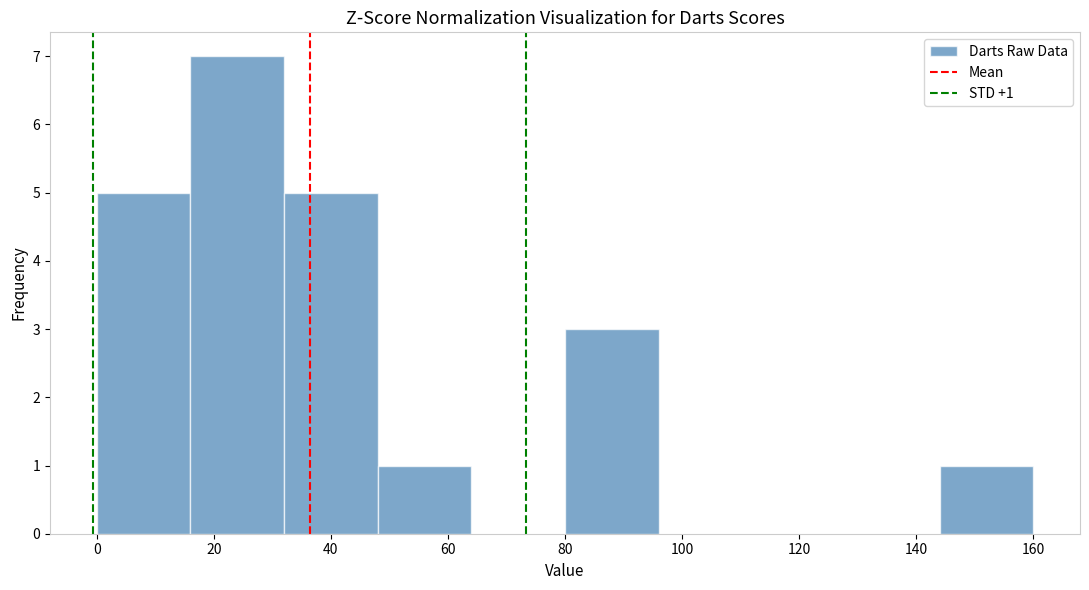

Which range on the x-axis has the tallest bar?

16 to 32